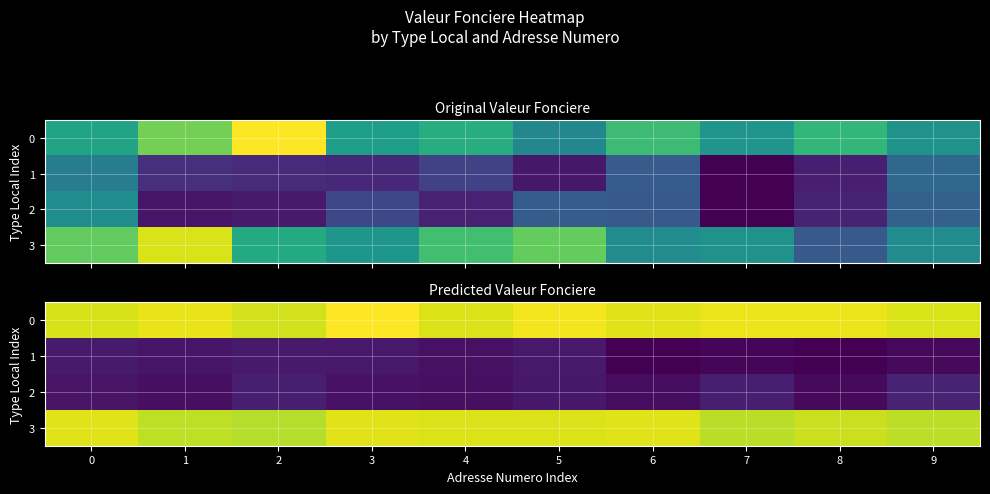

What is the sum of the 2 values at 3 and 4?

23.2